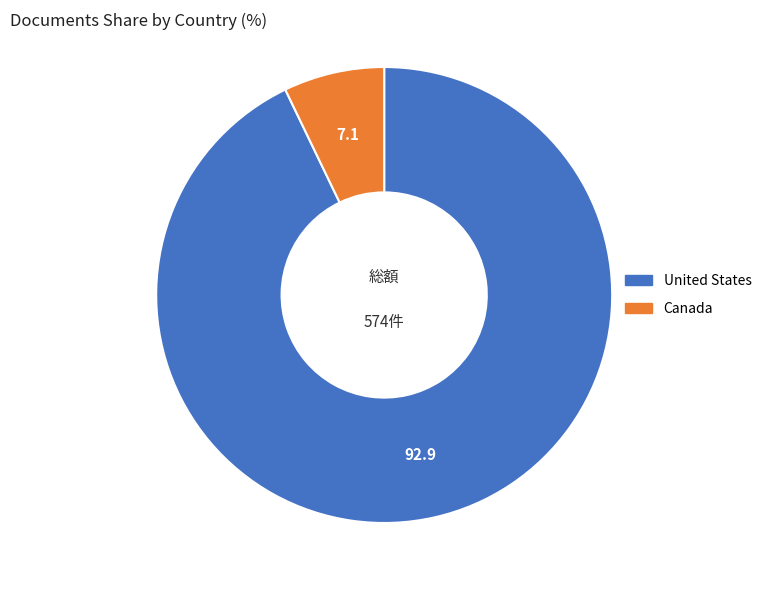

How many segments does this pie chart have?

2